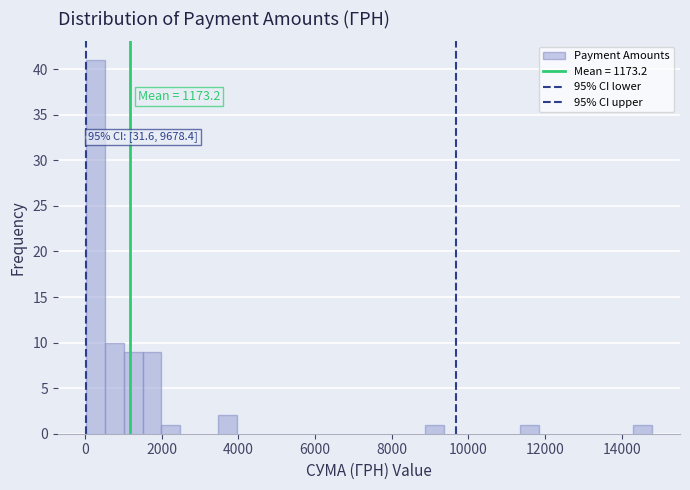

Read against the x-axis, roughly where is the centre of the tallest bar?

200